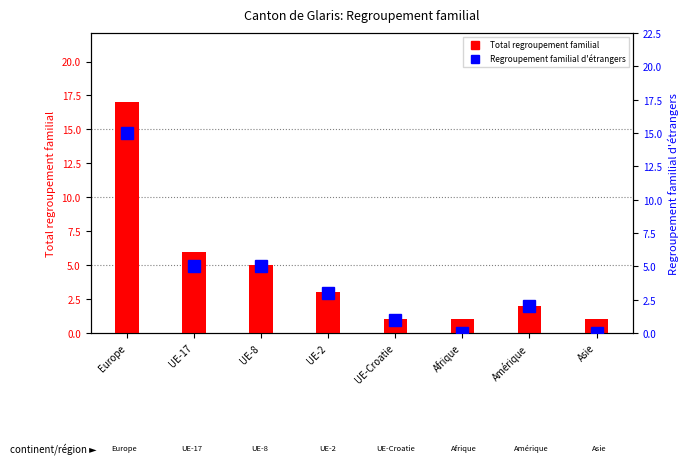

Reading left to right, extract all data points from this chart.

Total regroupement familial: 17	6	5	3	1	1	2	1
Regroupement familial d étrangers: 15	5	5	3	1	0	2	0